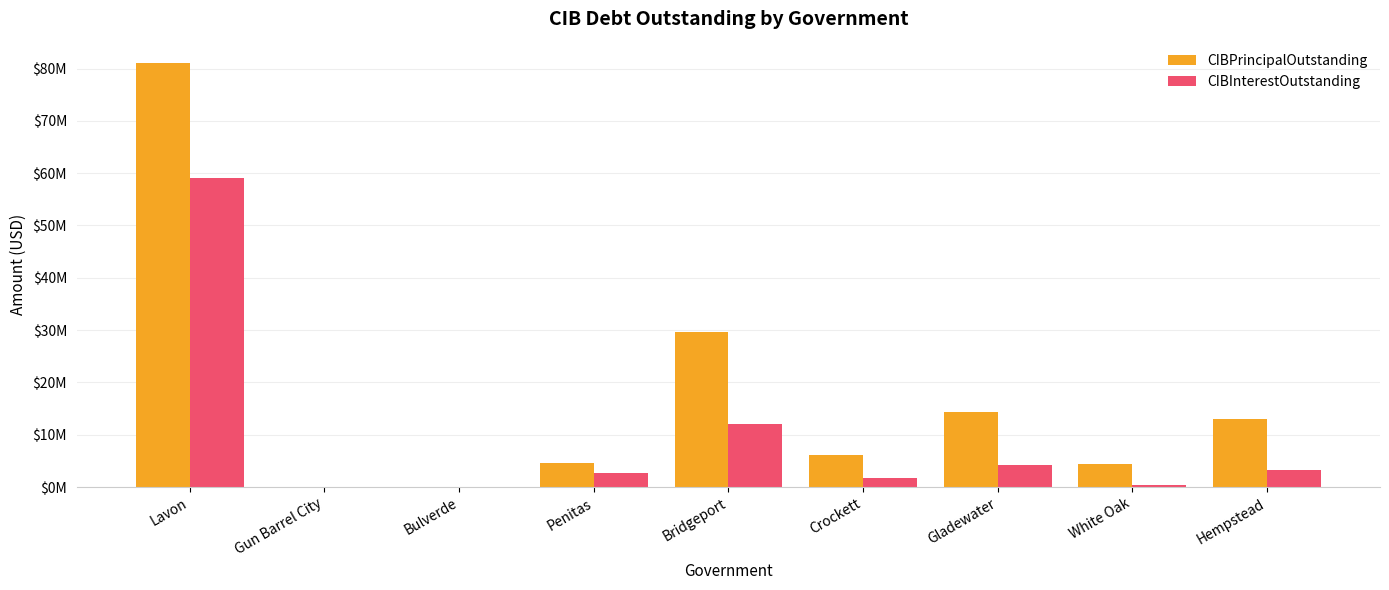

Is it true that CIBInterestOutstanding equals 3321872.0 at Hempstead?

True